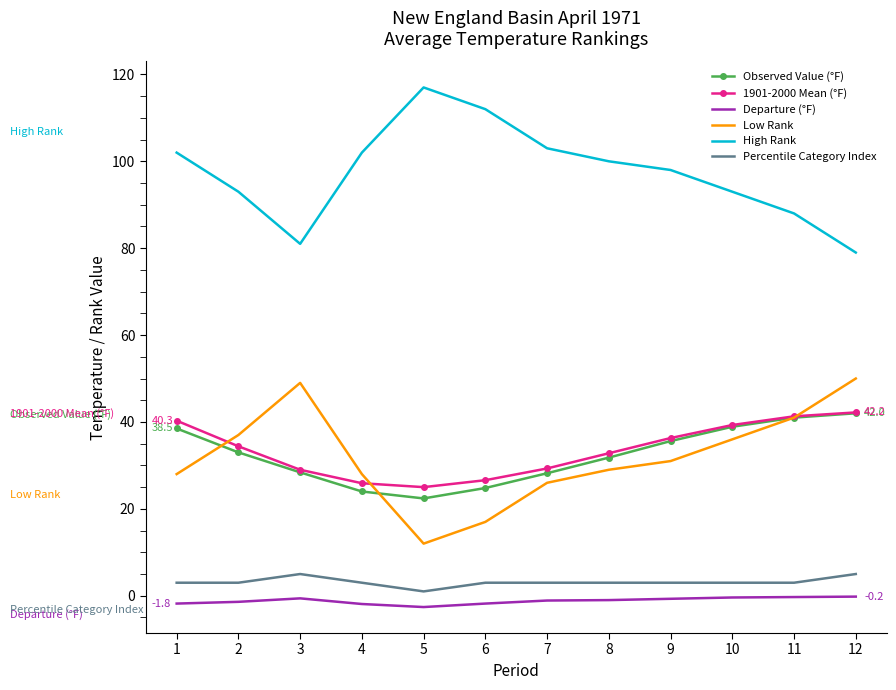

The Percentile Category Index series shows 3.0 at 6. True or false?

True